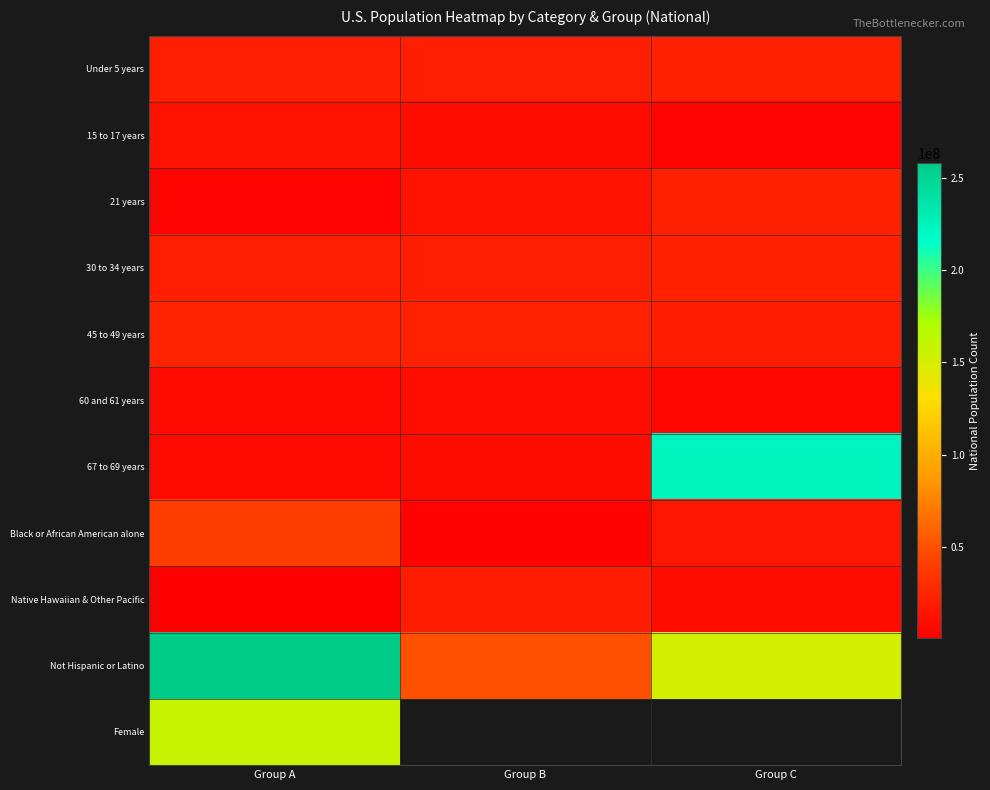

Which series has the largest range (max minus min)?

67 to 69 years